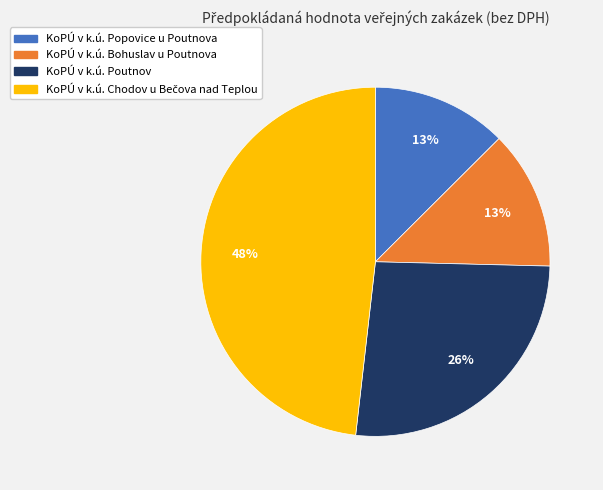

True or false: KoPÚ v k.ú. Poutnov accounts for 21% of the total.

False